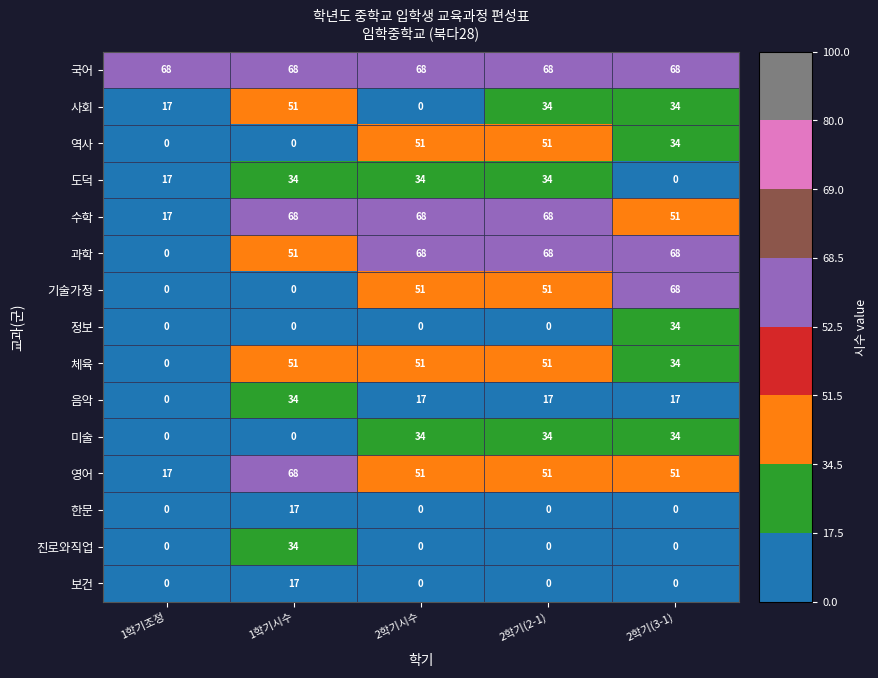

What is the spread (max minus min) of values at 2학기시수?

68